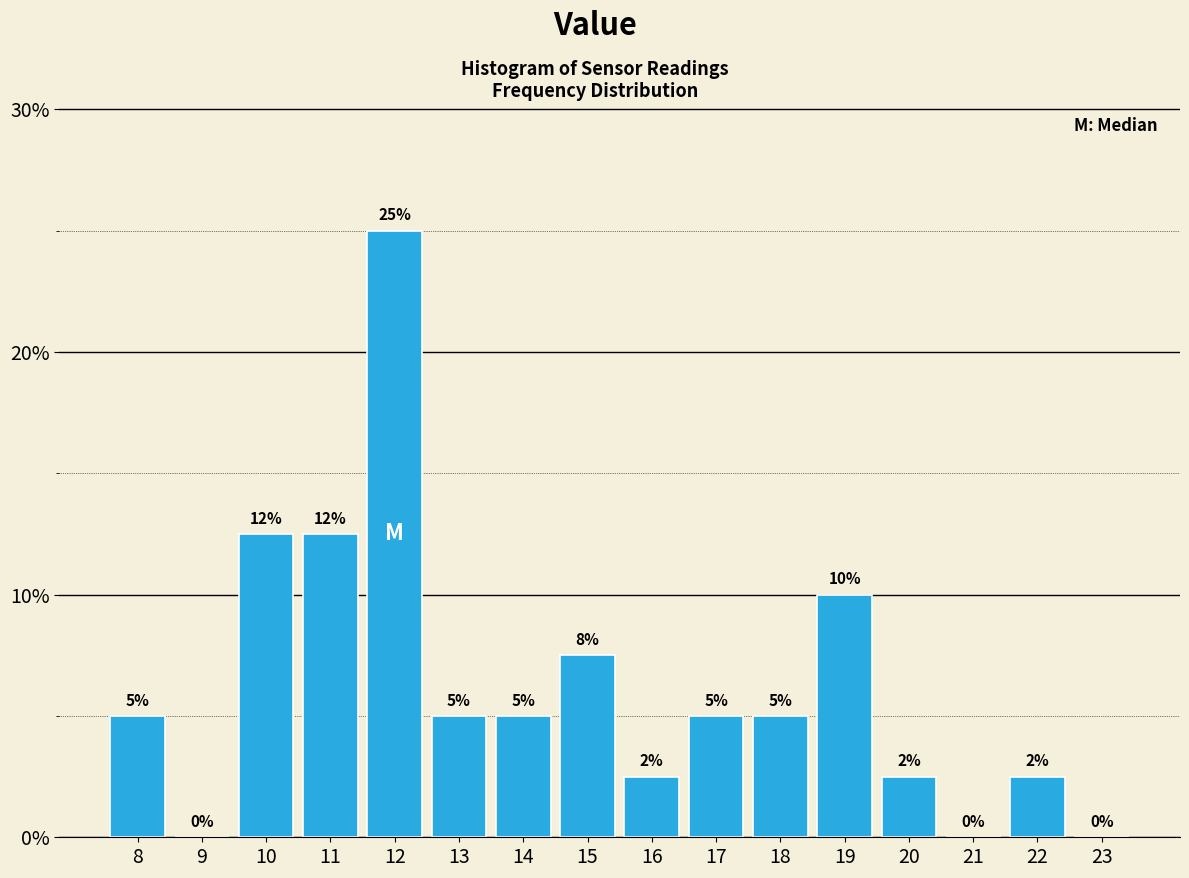

Between 16 and 23, which is larger?

16